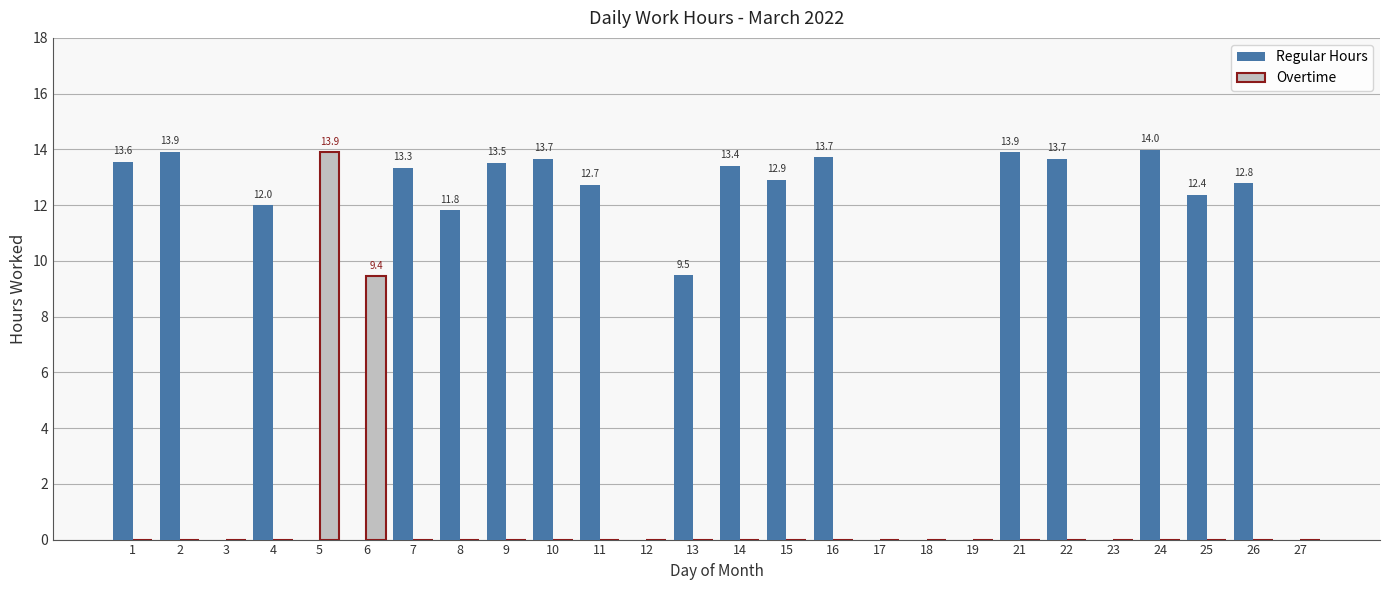

What is the difference between the Overtime values at 27 and 6?

9.4